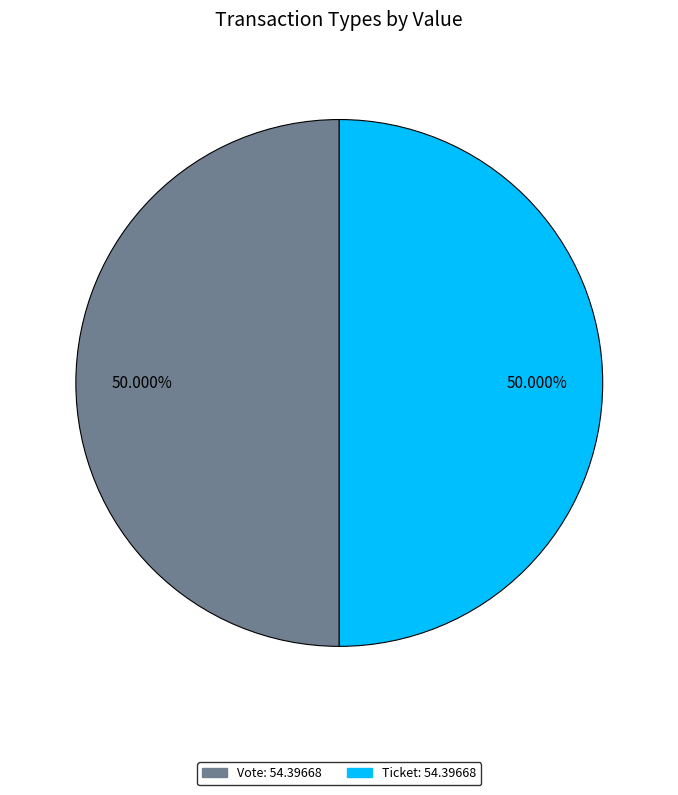

How many slices are in this pie chart?

2